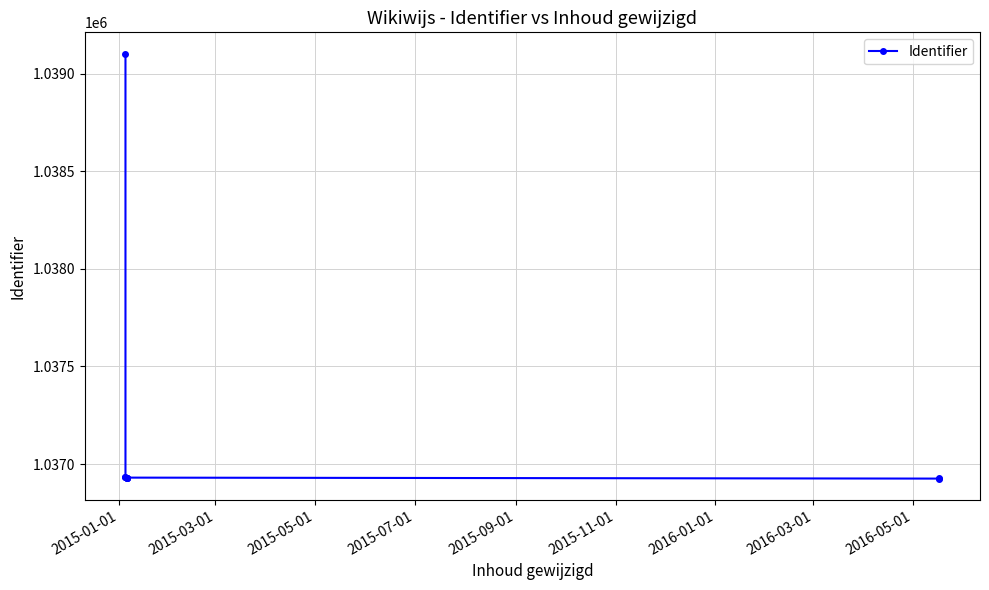

What is the ratio of the value at 2015-07-01 to the value at 2016-05-01?

1.0